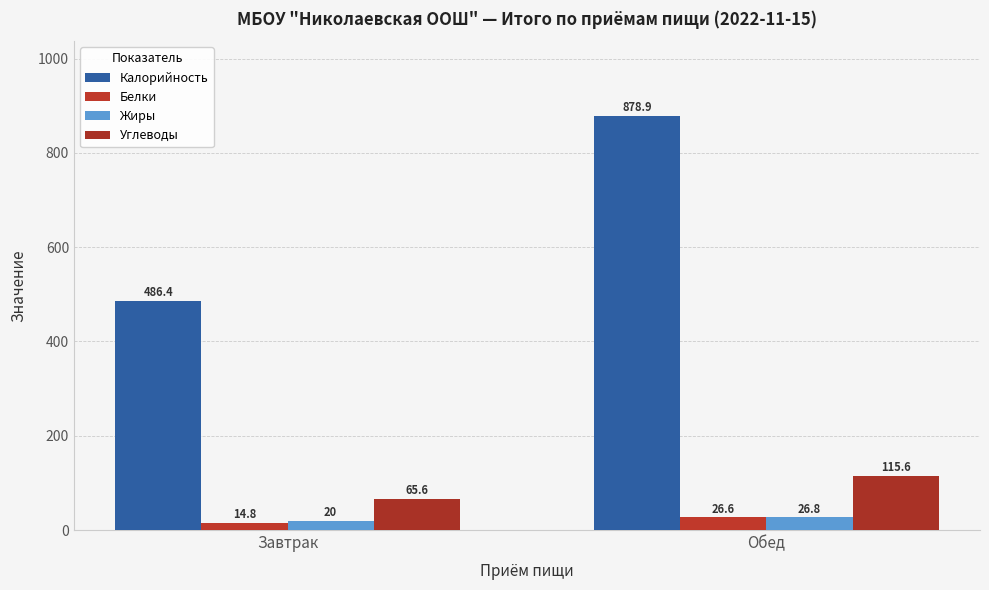

How many data points in Углеводы are less than 115?

1